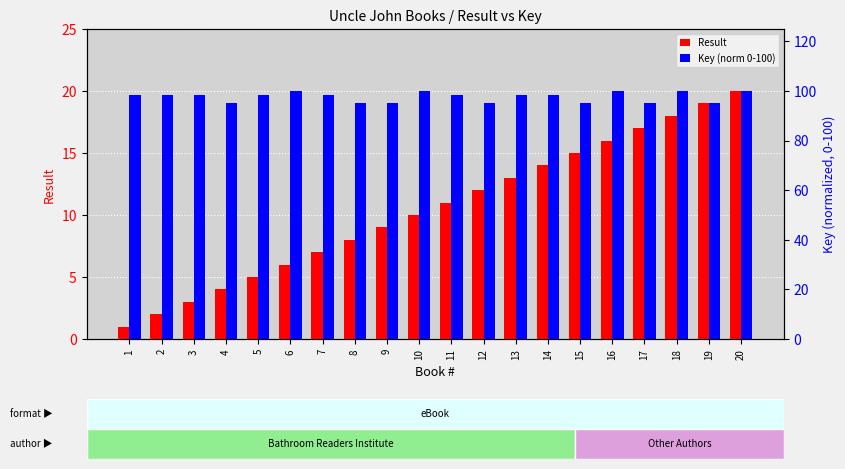

How many series are shown in this chart?

2